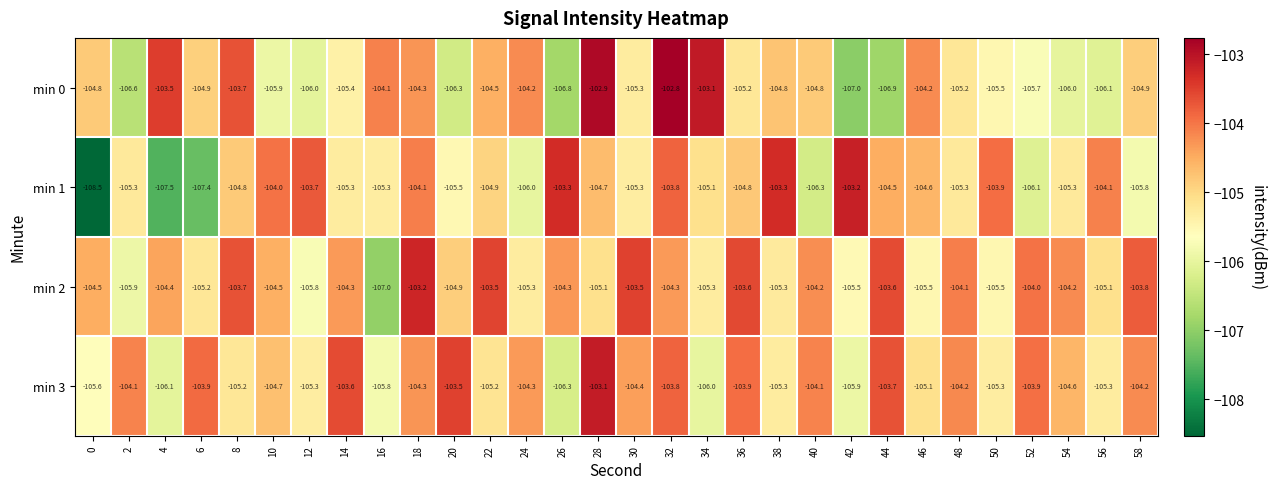

Which series has the largest total across all categories?

min 2